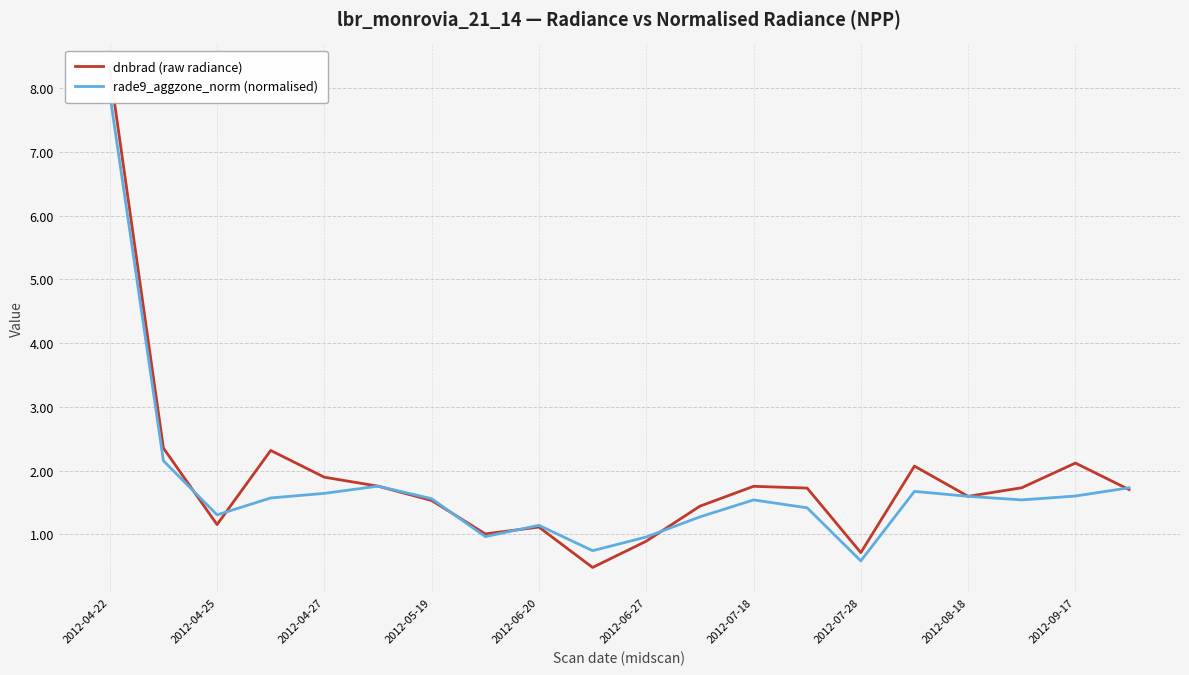

True or false: dnbrad (raw radiance) has a value of 1.7 at 17.

True